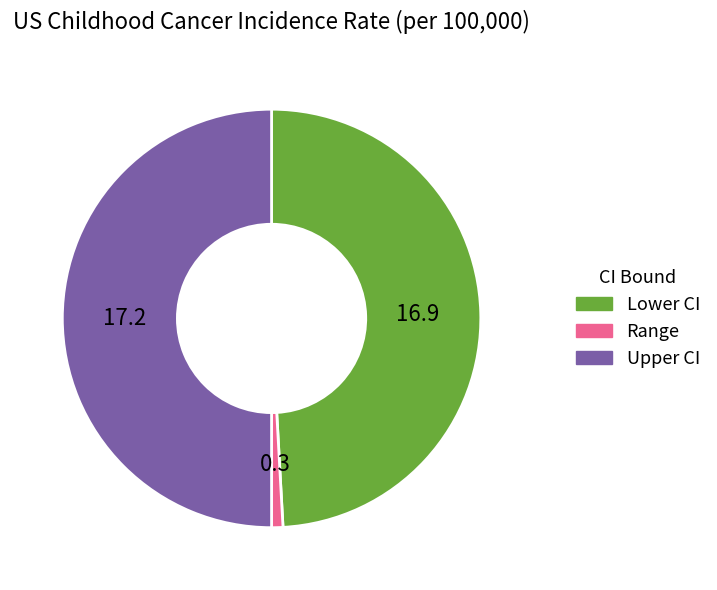

Does Lower CI account for over 50% of the chart?

No